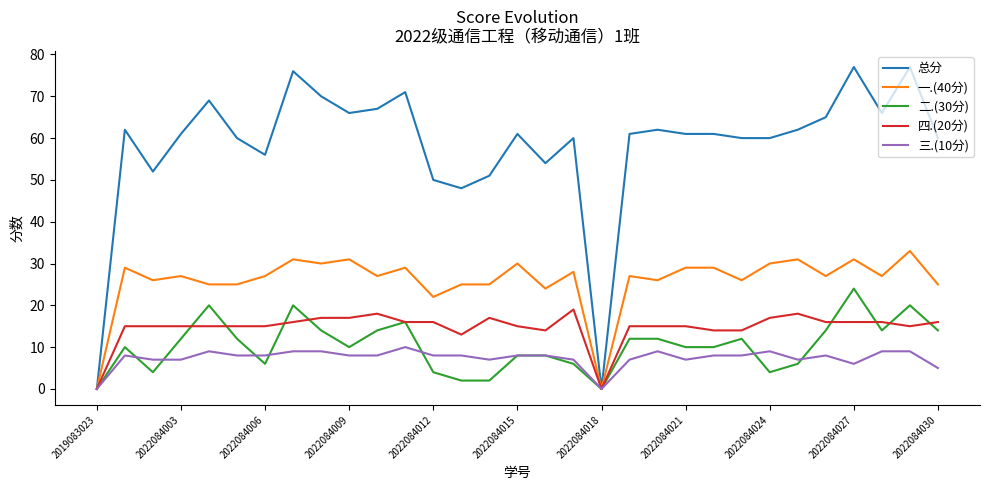

List the series in order of their peak value, lowest first.

三.(10分), 四.(20分), 二.(30分), 一.(40分), 总分